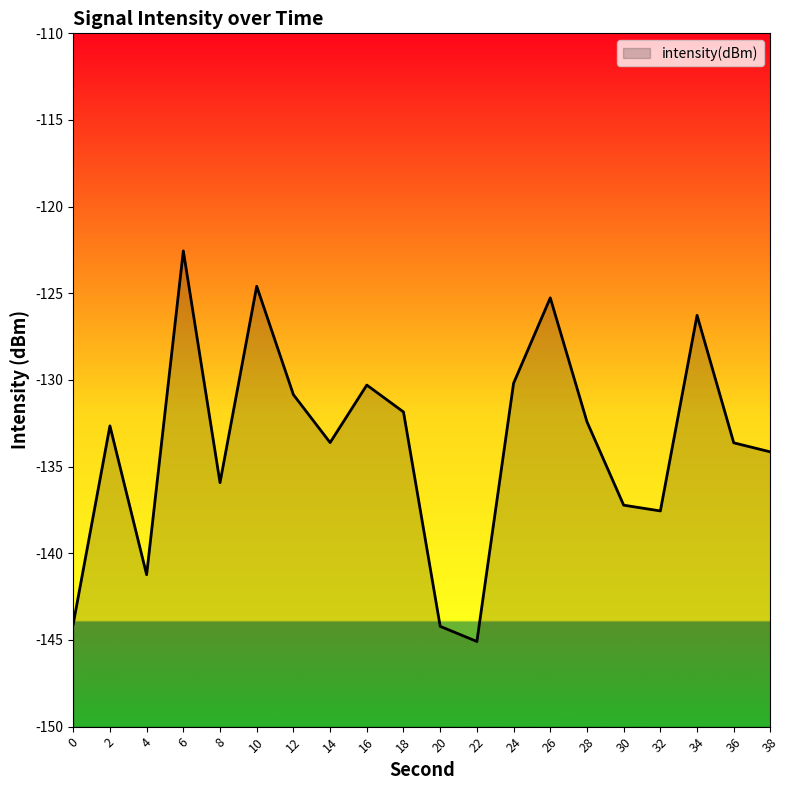

Where does the data first go above -132?

6